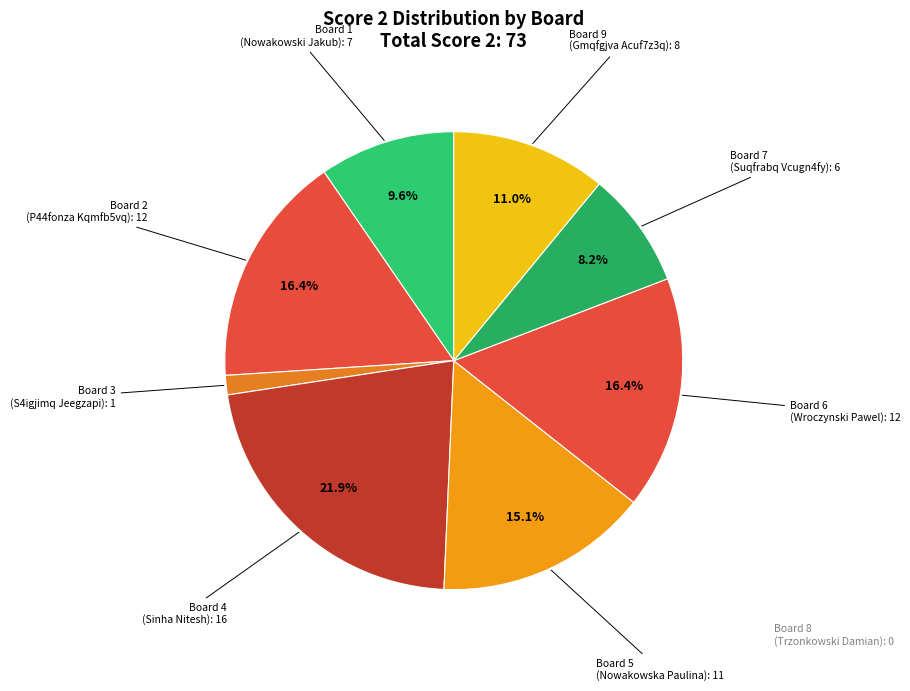

How many segments does this pie chart have?

8